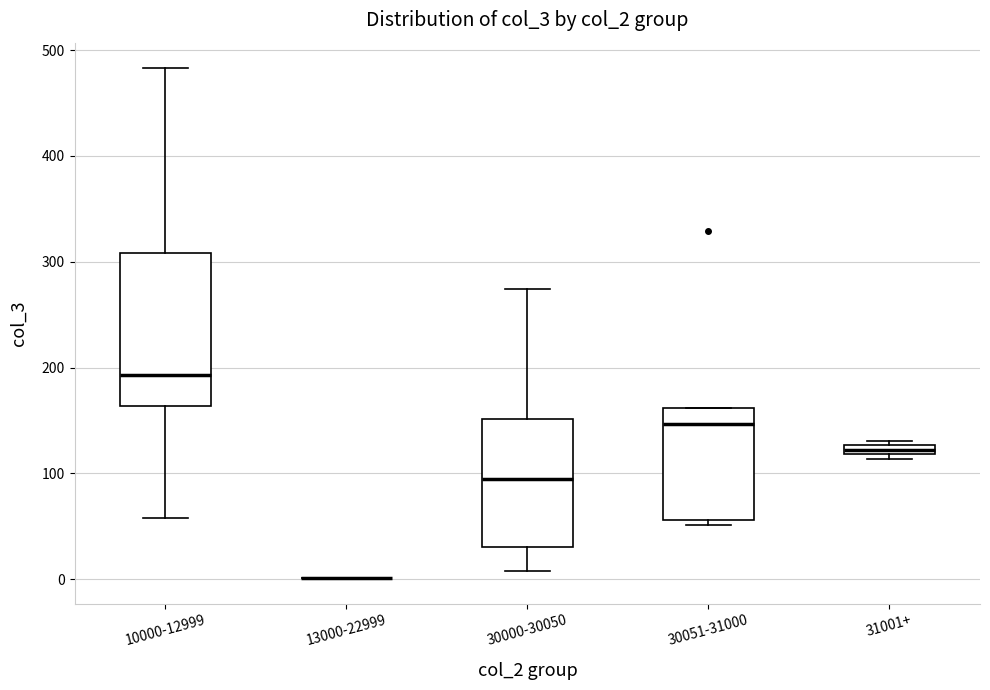

Where is the upper edge of the box for 31001+ on the y-axis? The values are not printed on the chart, so give them approximately, as read against the axis.

130